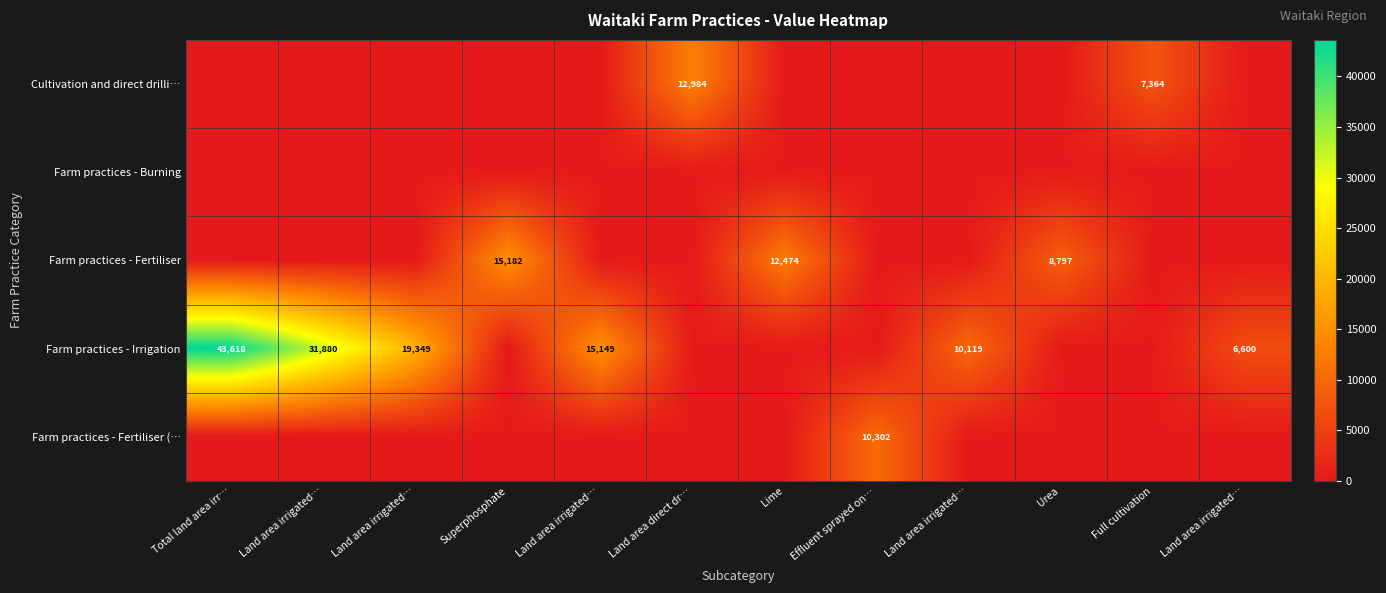

Is the value of Farm practices - Fertiliser (… at Land area direct dr… greater than the value of Farm practices - Irrigation at Land area irrigated…?

No